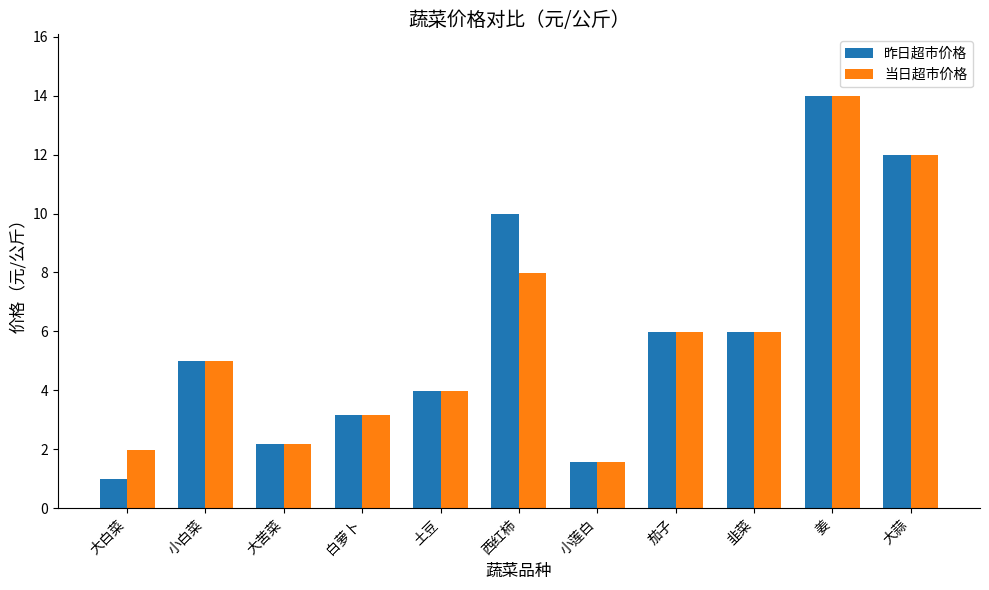

Is the value of 当日超市价格 at 茄子 greater than the value of 昨日超市价格 at 西红柿?

No